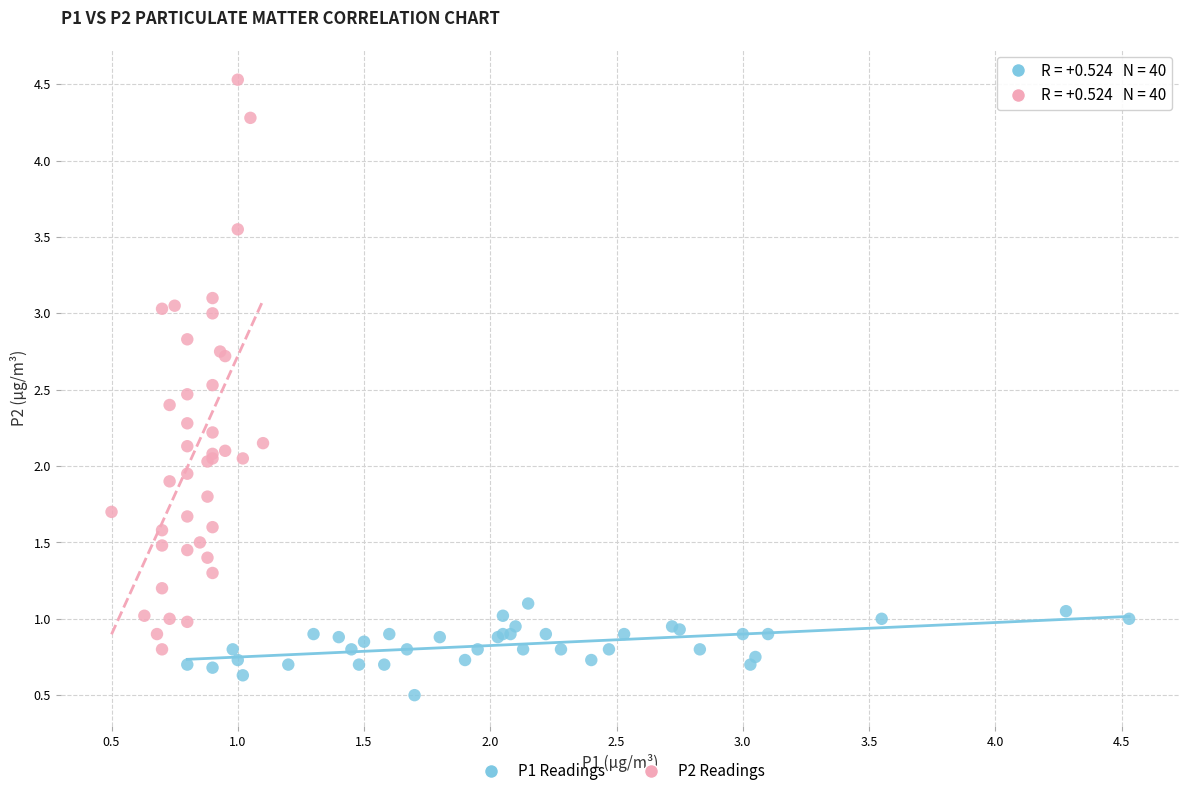

Which series contains the lowest Y value?

P1 Readings